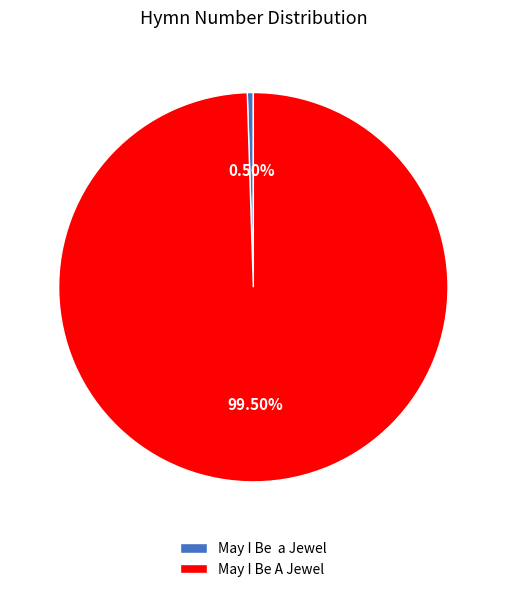

Which has a higher value, May I Be a Jewel or May I Be A Jewel?

May I Be A Jewel